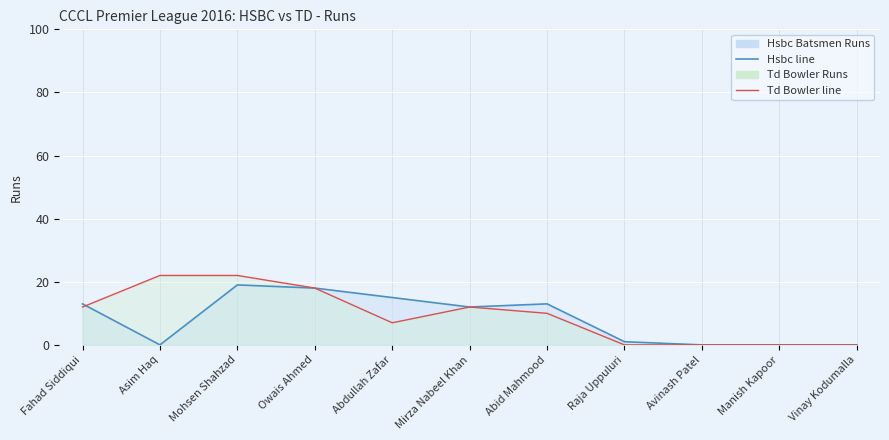

Which series ends up on top after the final intersection of Td Bowler Runs and Hsbc Batsmen Runs?

Td Bowler Runs